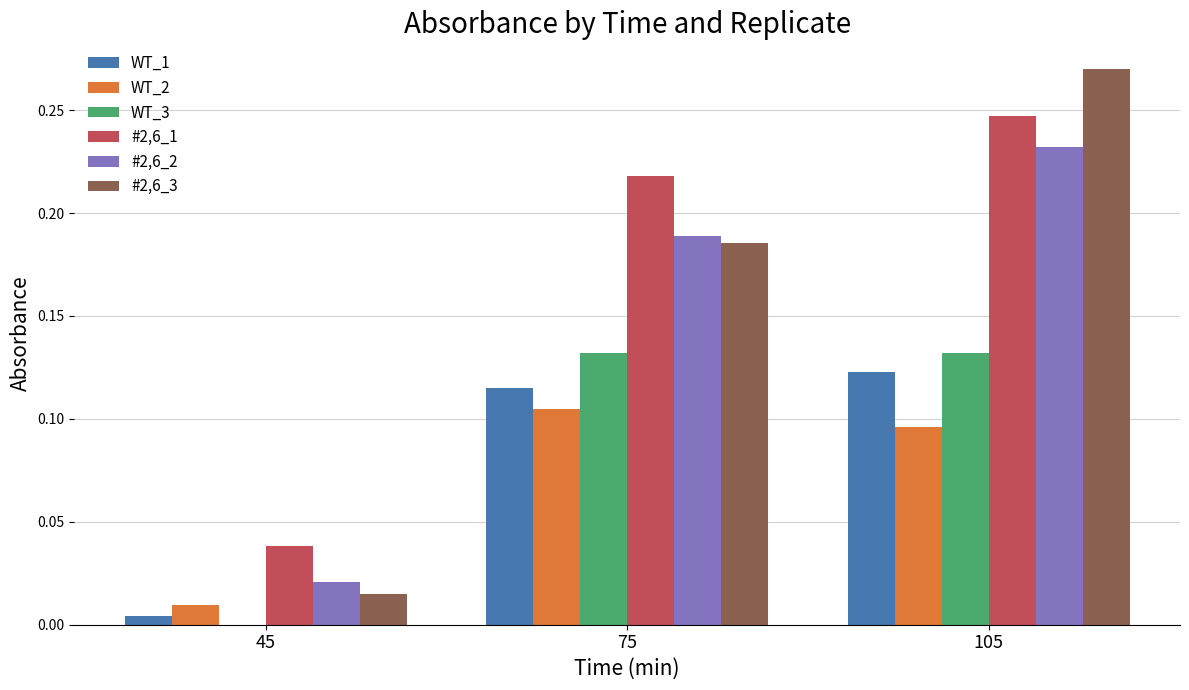

The value of WT_1 at 105 is 0.2. True or false?

False